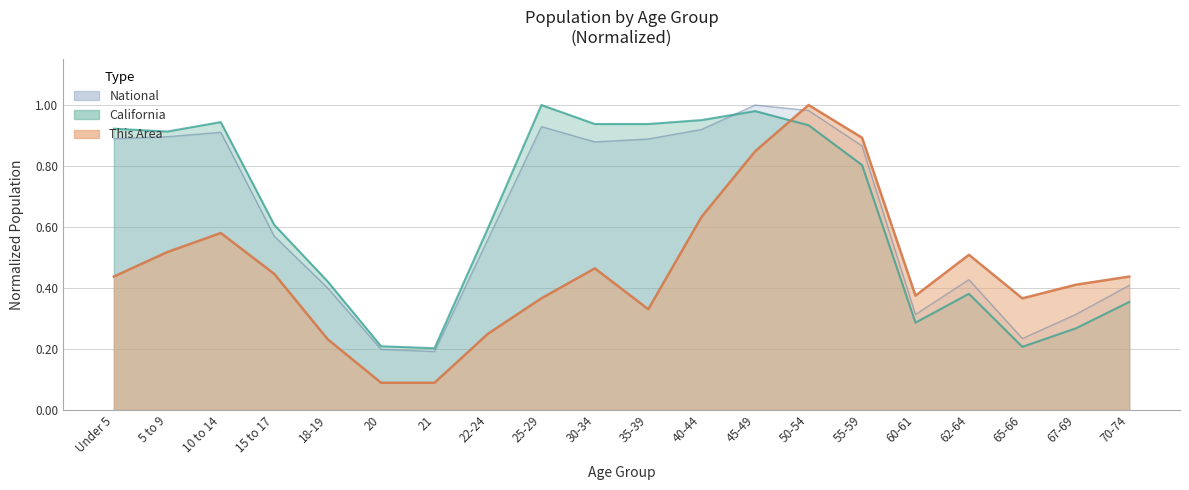

Where is This Area nearest to the value 0?

20